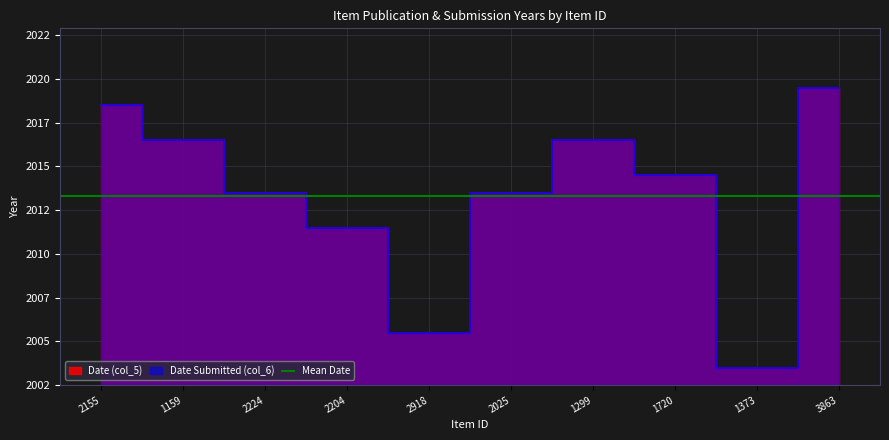

What is the difference between the maximum and minimum values in the Date Submitted (col_6) series?

16